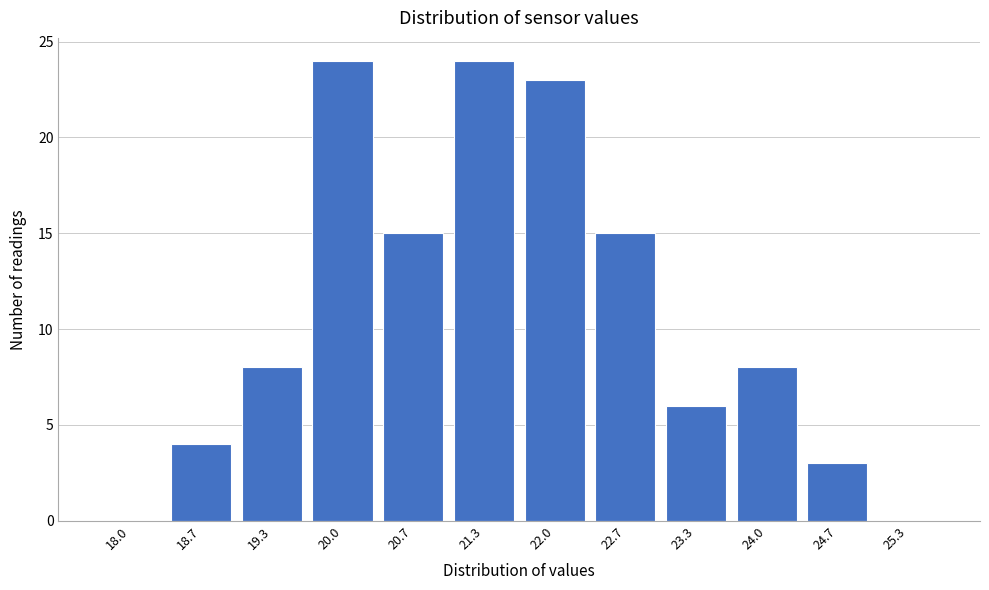

Reading left to right, transcribe all the data shown in this chart.

18.0=0	18.7=4	19.3=8	20.0=24	20.7=15	21.3=24	22.0=23	22.7=15	23.3=6	24.0=8	24.7=3	25.3=0